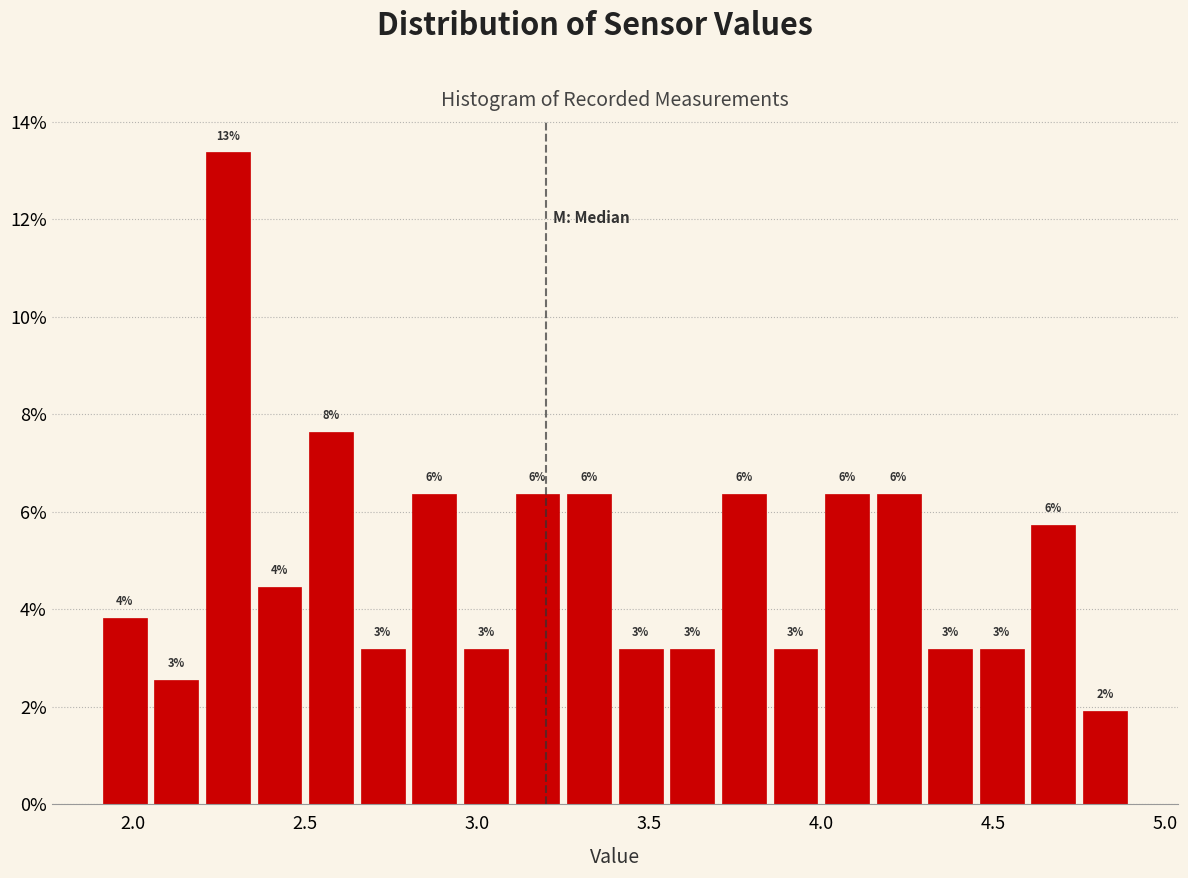

Around what value on the x-axis is the tallest bar? Give the approximate position of its centre, as read against the axis.

2.30